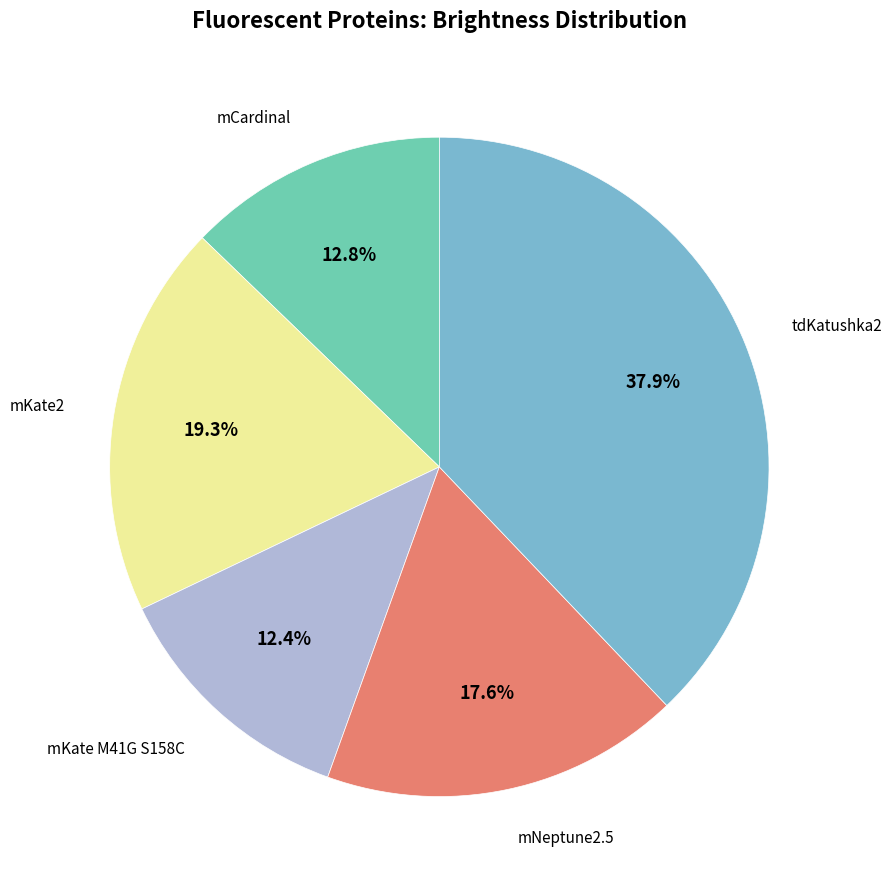

Does any single category account for the majority?

No